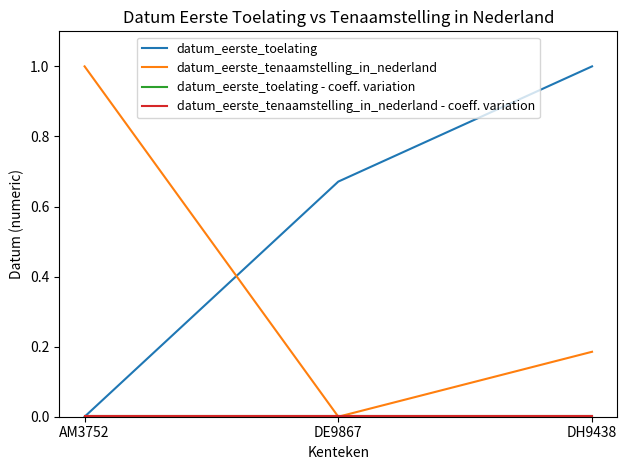

The datum_eerste_toelating series shows 0.7 at AM3752. True or false?

False